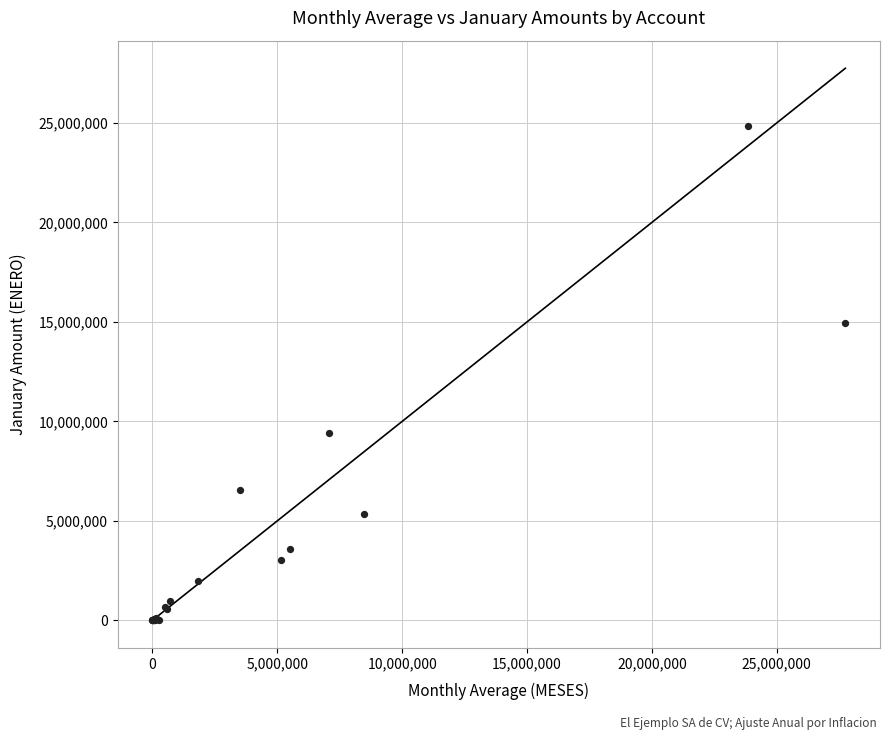

What Y value in the scatter plot is closest to 12422608?

14955869.3